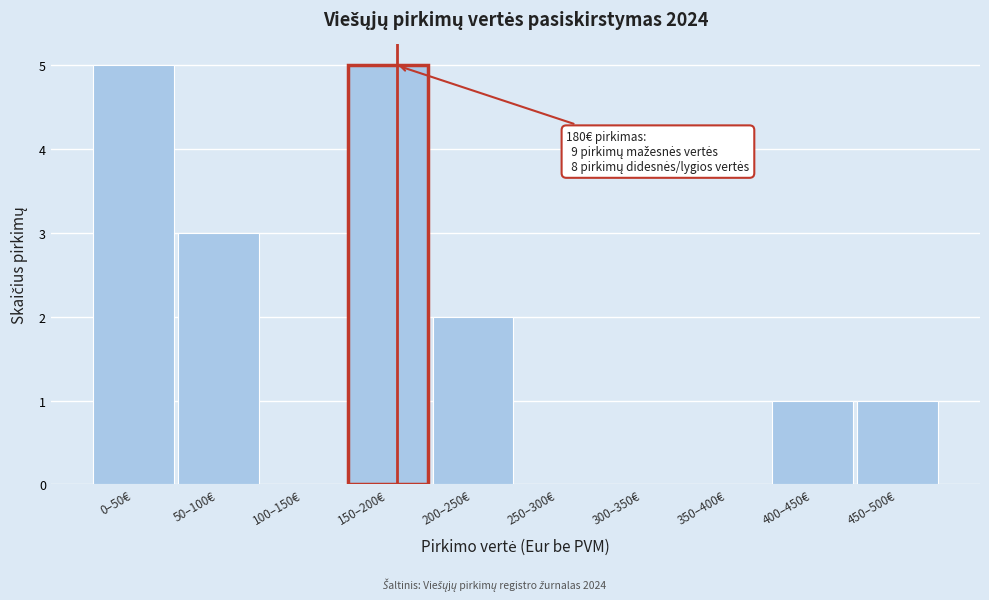

Reading left to right, what are all the values shown in this chart?

0–50€=5	50–100€=3	100–150€=0	150–200€=5	200–250€=2	250–300€=0	300–350€=0	350–400€=0	400–450€=1	450–500€=1